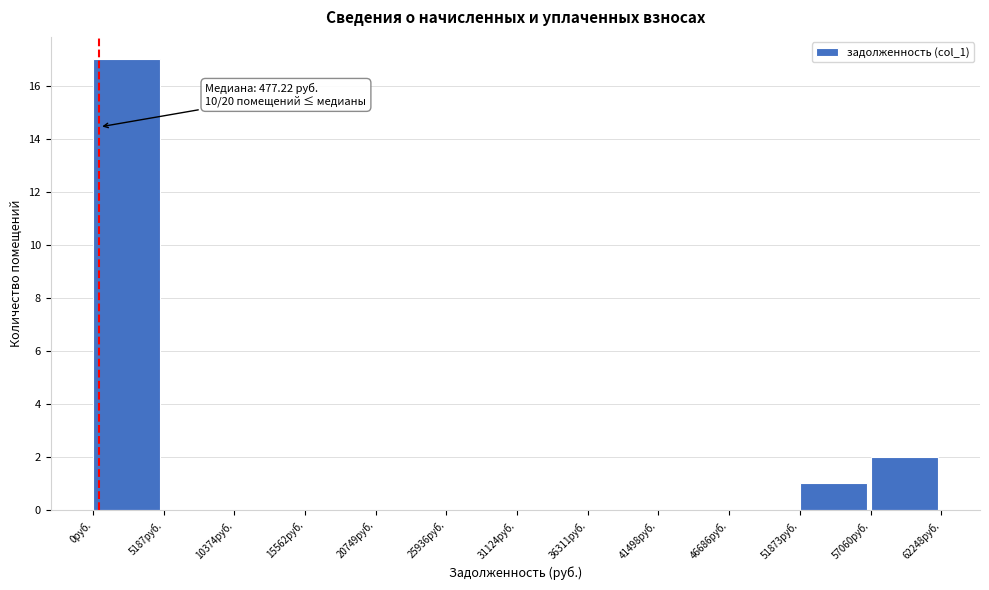

Over which range of the x-axis is the bar tallest?

0 to 5000